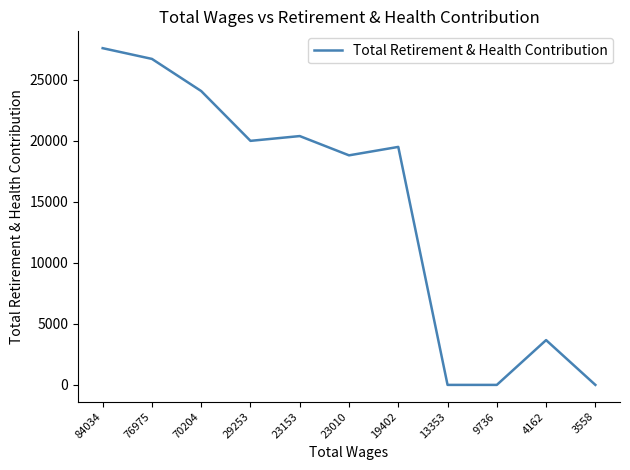

At which label is the value closest to 13794?

23010